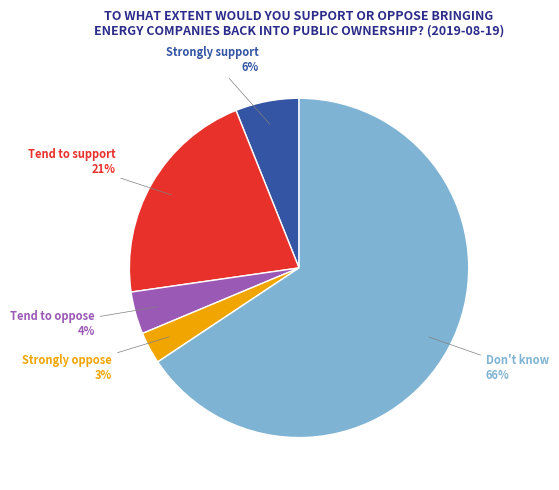

Is there a majority slice in this chart?

Yes